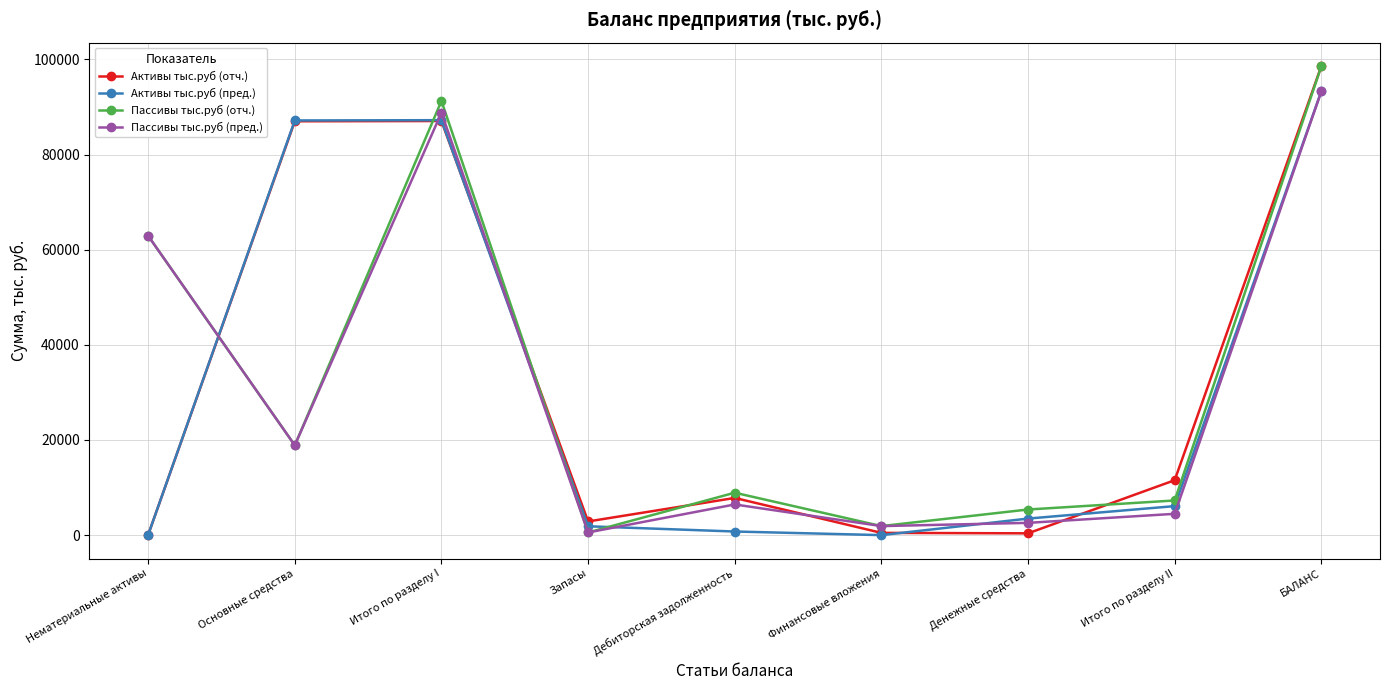

What is the minimum value for Активы тыс.руб (отч.)?

55.7